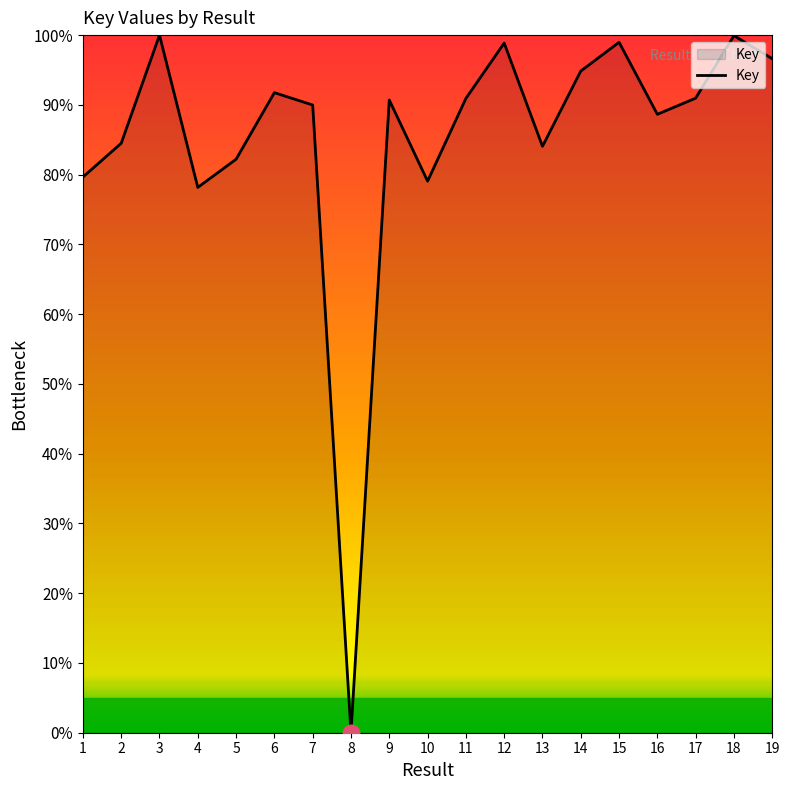

What is the greatest value displayed?

100.0